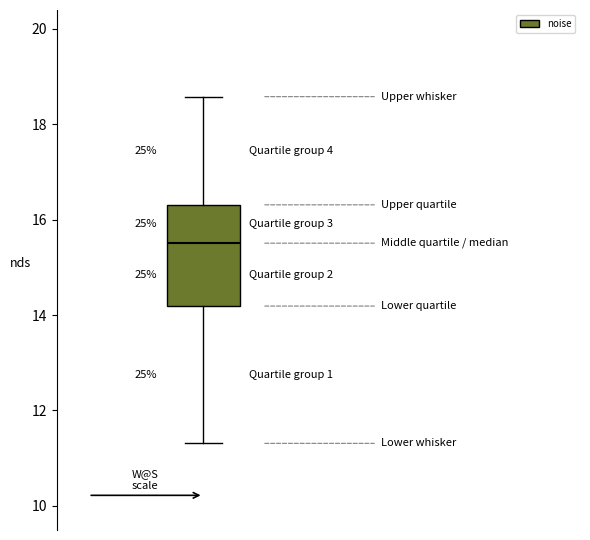

Transcribe this box plot: give where the median line is, the range the box spans, and where the two whiskers end, as read against the y-axis. The values are not printed on the chart, so give them approximately, as read against the axis.

median 15.6, box 14.2 to 16.4, whiskers 11.4 to 18.6